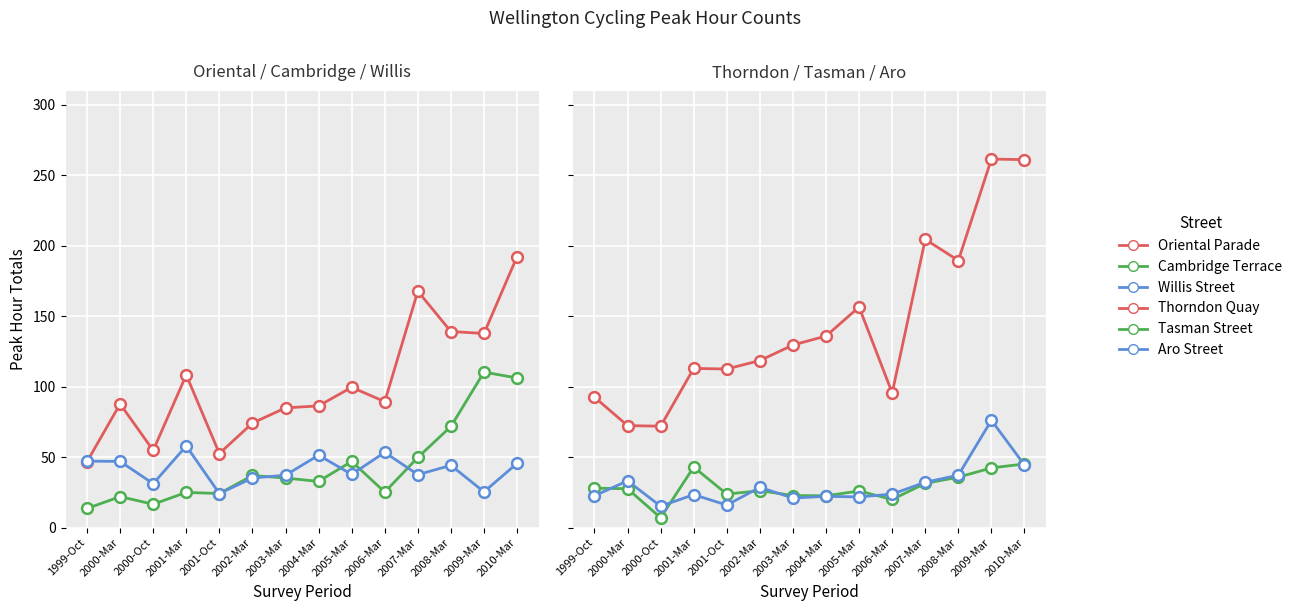

Which series reaches the maximum Y coordinate?

Thorndon Quay